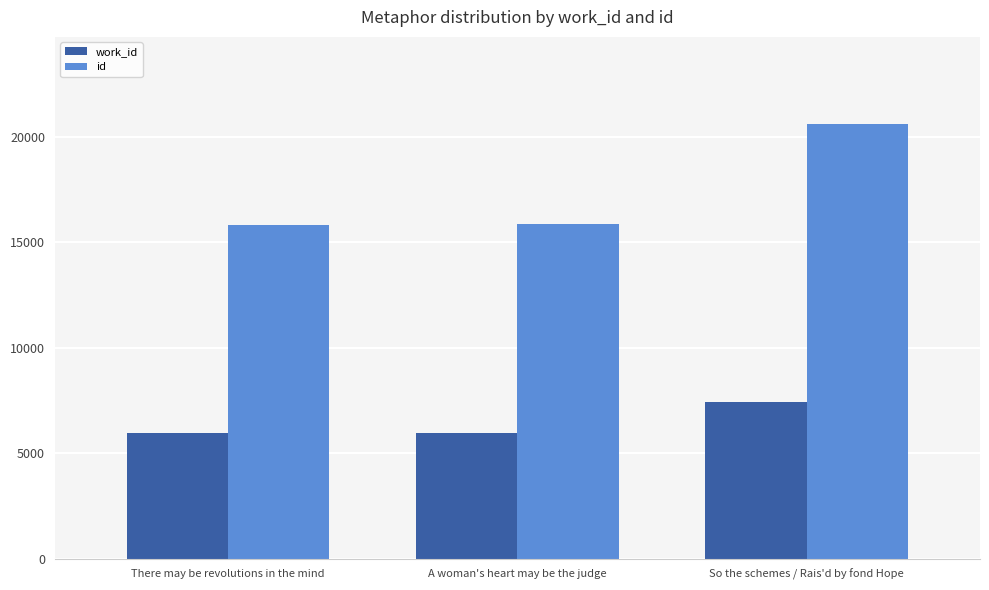

List the series in order of their overall mean, lowest first.

work_id, id